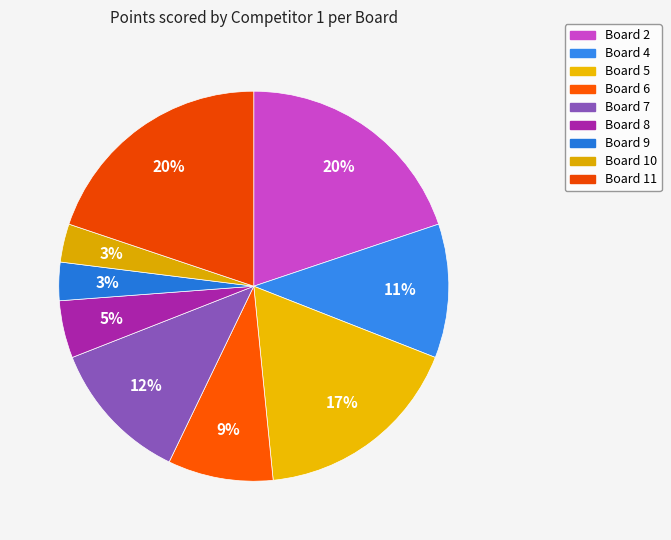

How many slices are in this pie chart?

9